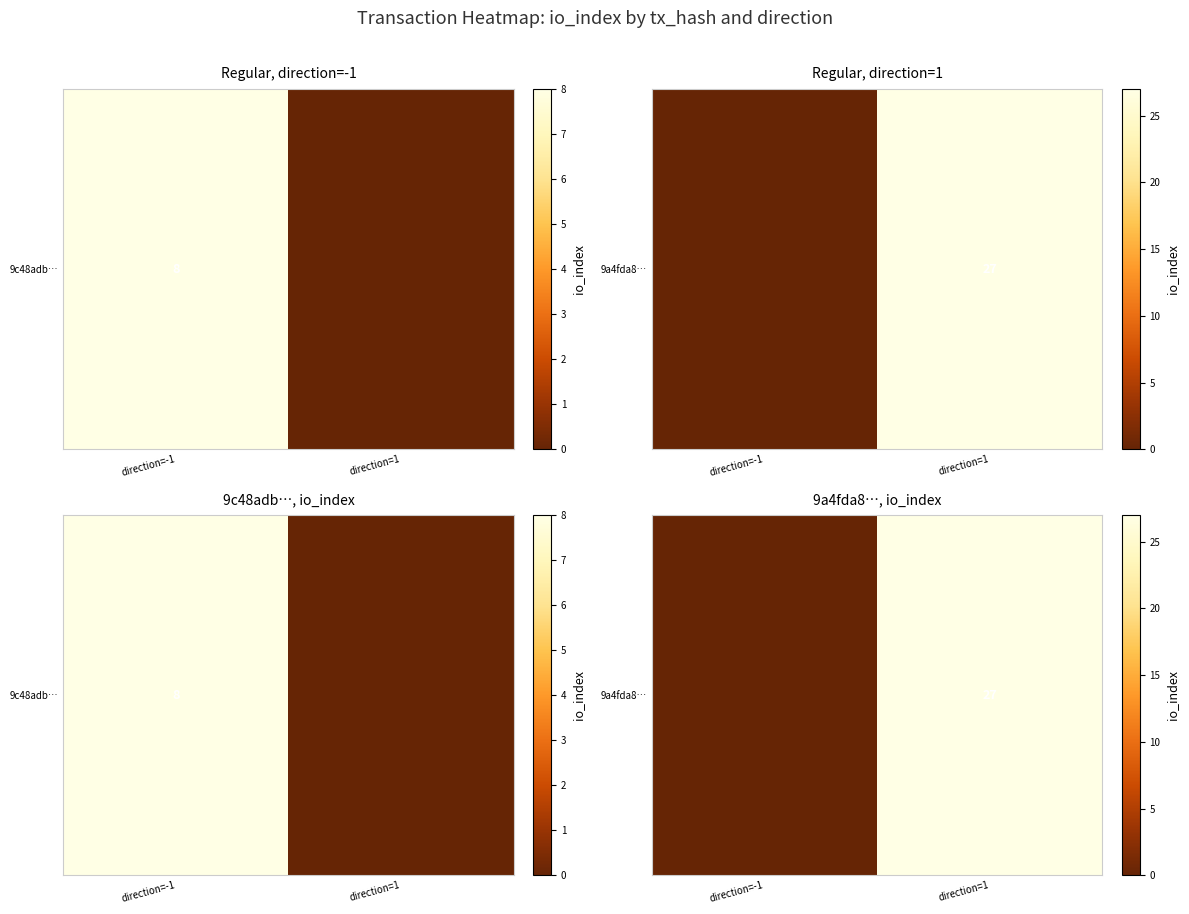

Which label corresponds to the largest value in the chart?

direction=1